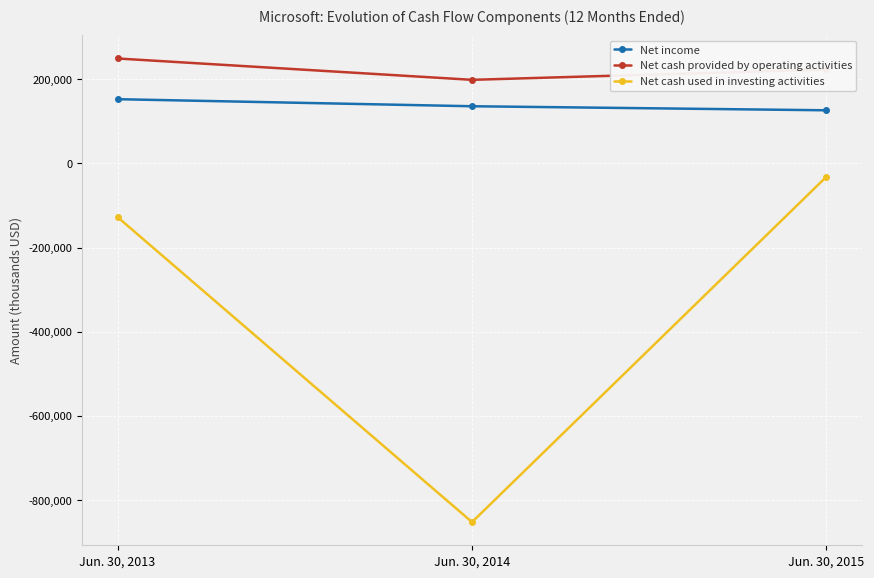

What is the sum of all Net cash used in investing activities values?

-1010468